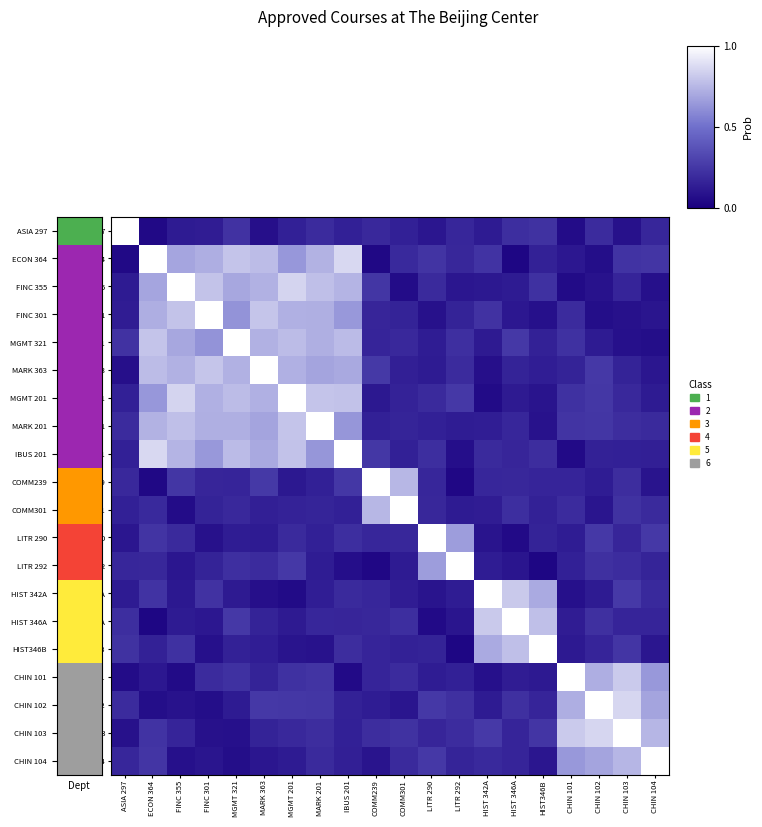

At how many categories does at least one series exceed 0?

20